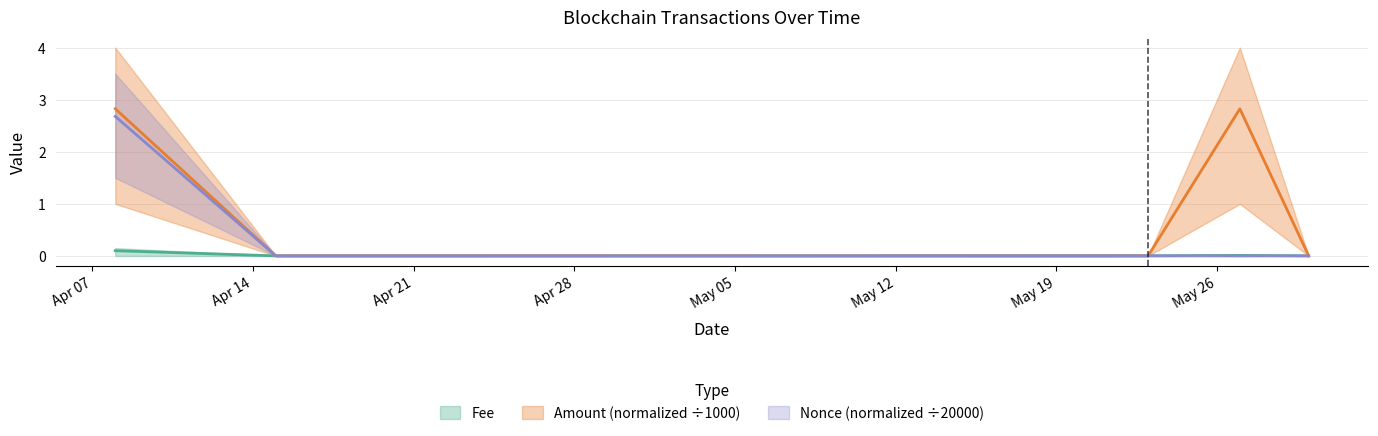

How many values in the Nonce series exceed 0?

4